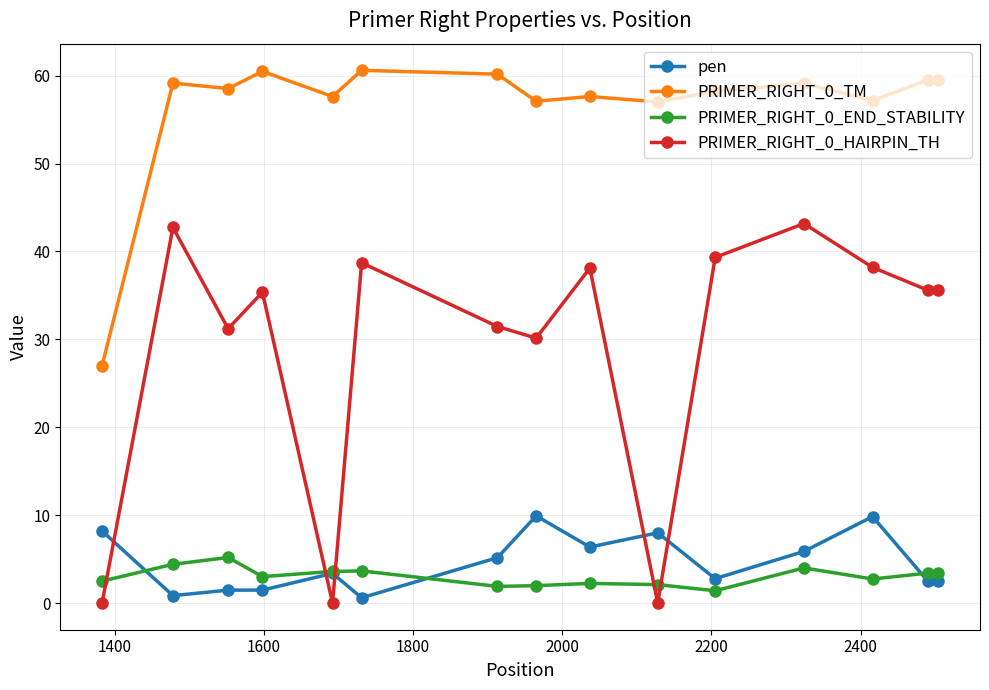

Which series has the widest spread of values?

PRIMER_RIGHT_0_HAIRPIN_TH